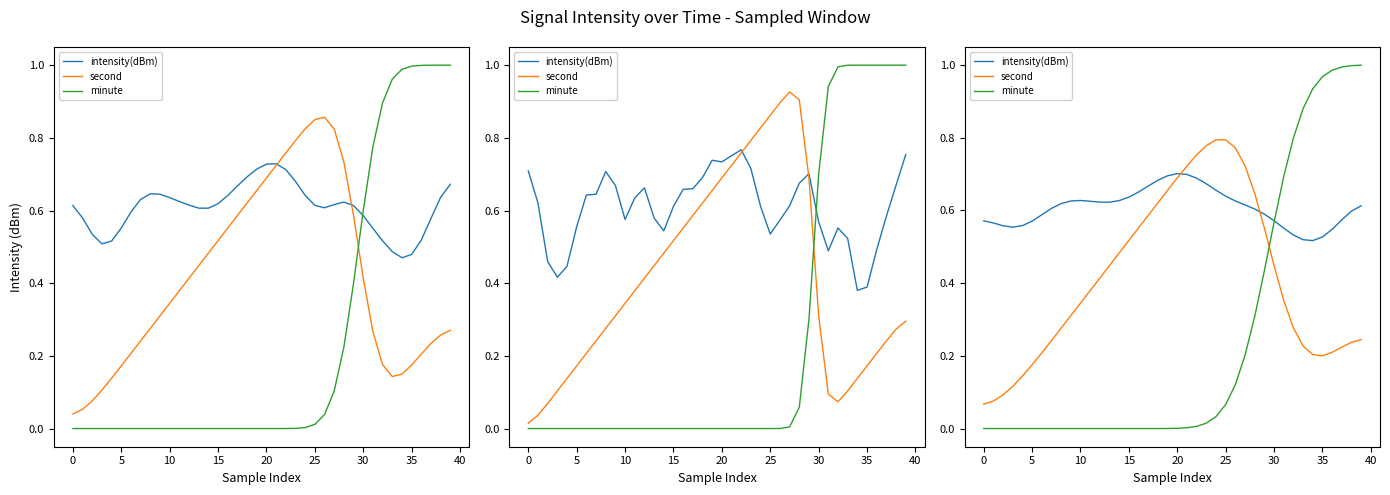

How many distinct data groups are displayed?

3